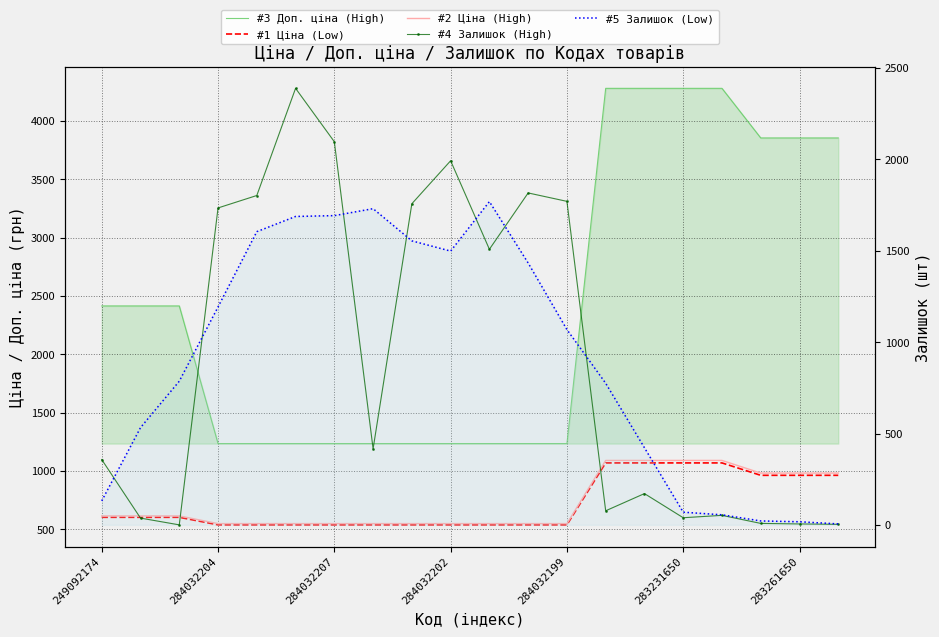

What are all the series names shown in the legend?

#3 Доп. ціна (High), #1 Ціна (Low), #2 Ціна (High), #4 Залишок (High), #5 Залишок (Low)